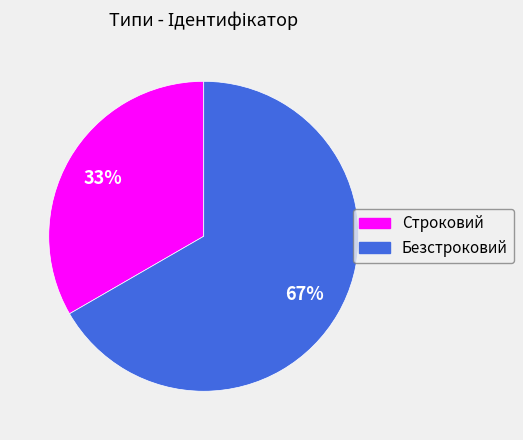

To the nearest percent, what percentage of the pie is Безстроковий?

67%